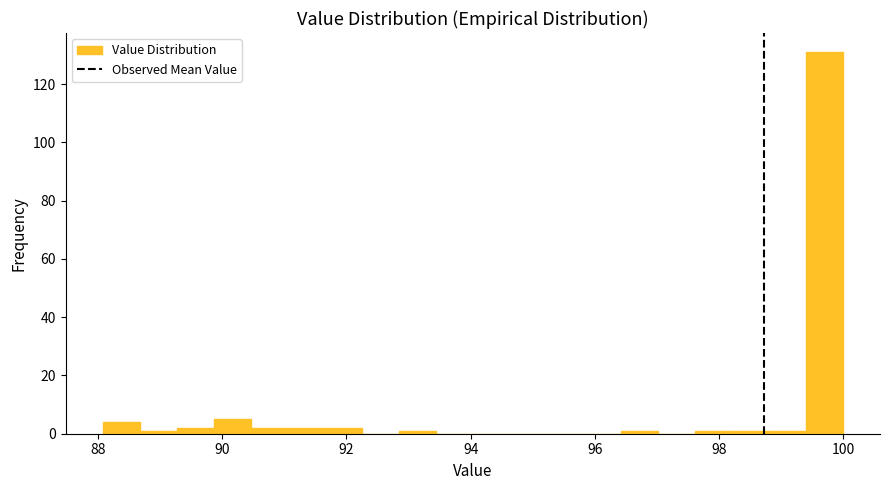

Read against the x-axis, roughly where is the centre of the tallest bar?

99.8